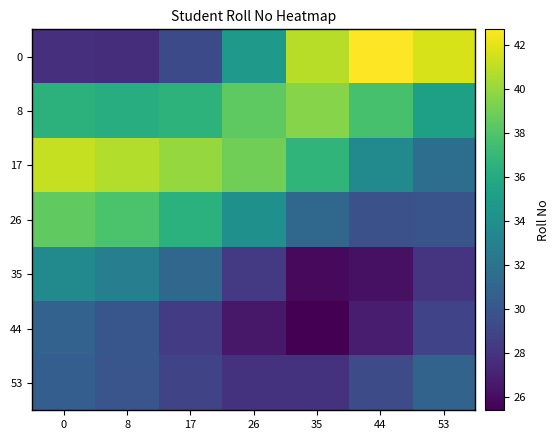

Reading left to right, what are all the values shown in this chart?

0: 0=27.7	8=27.7	17=29.3	26=34.7	35=40.9	44=42.7	53=41.6
8: 0=36.5	8=36.2	17=36.6	26=38.4	35=39.5	44=37.6	53=35.2
17: 0=41.2	8=40.7	17=40.0	26=38.9	35=36.7	44=33.6	53=31.6
26: 0=38.4	8=37.8	17=36.5	26=34.1	35=31.2	44=29.7	53=29.9
35: 0=33.6	8=32.8	17=31.1	26=28.3	35=25.9	44=26.2	53=28.1
44: 0=30.9	8=30.0	17=28.5	26=26.5	35=25.4	44=26.7	53=28.9
53: 0=30.6	8=29.9	17=28.9	26=28.0	35=27.9	44=29.3	53=30.9